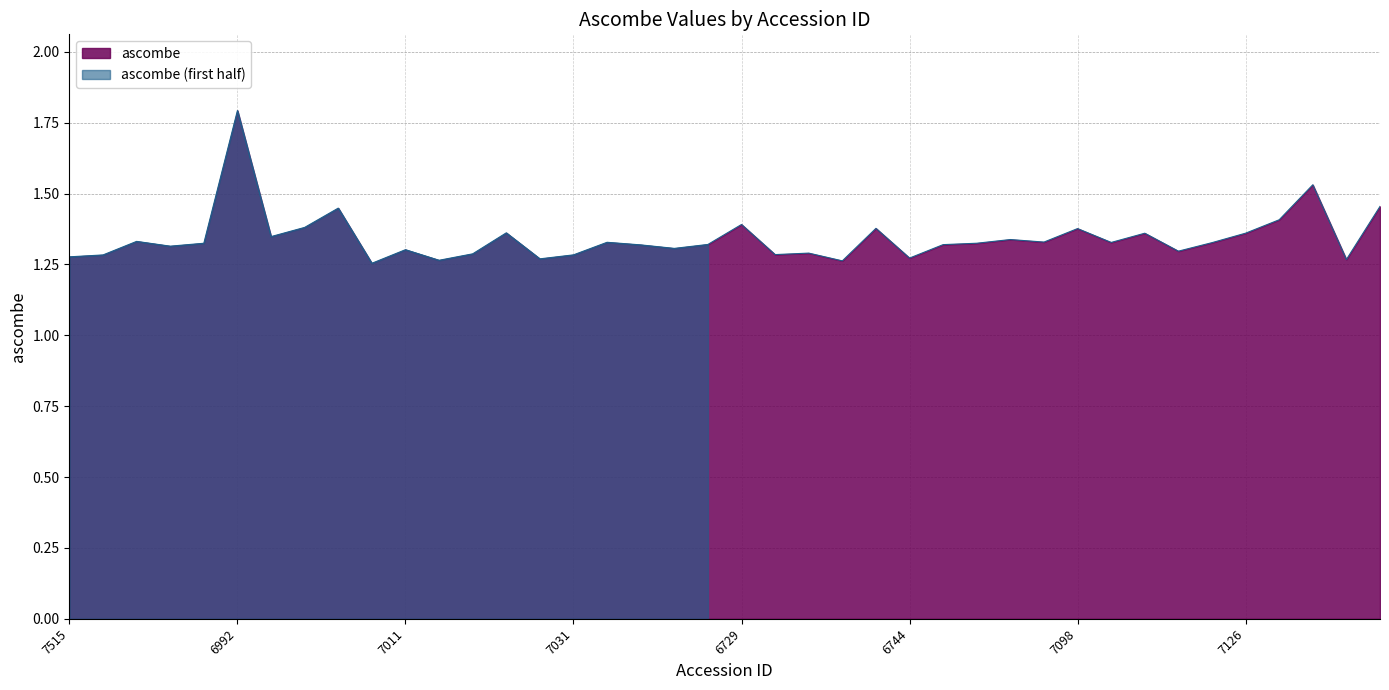

How many lines are shown in the chart?

1